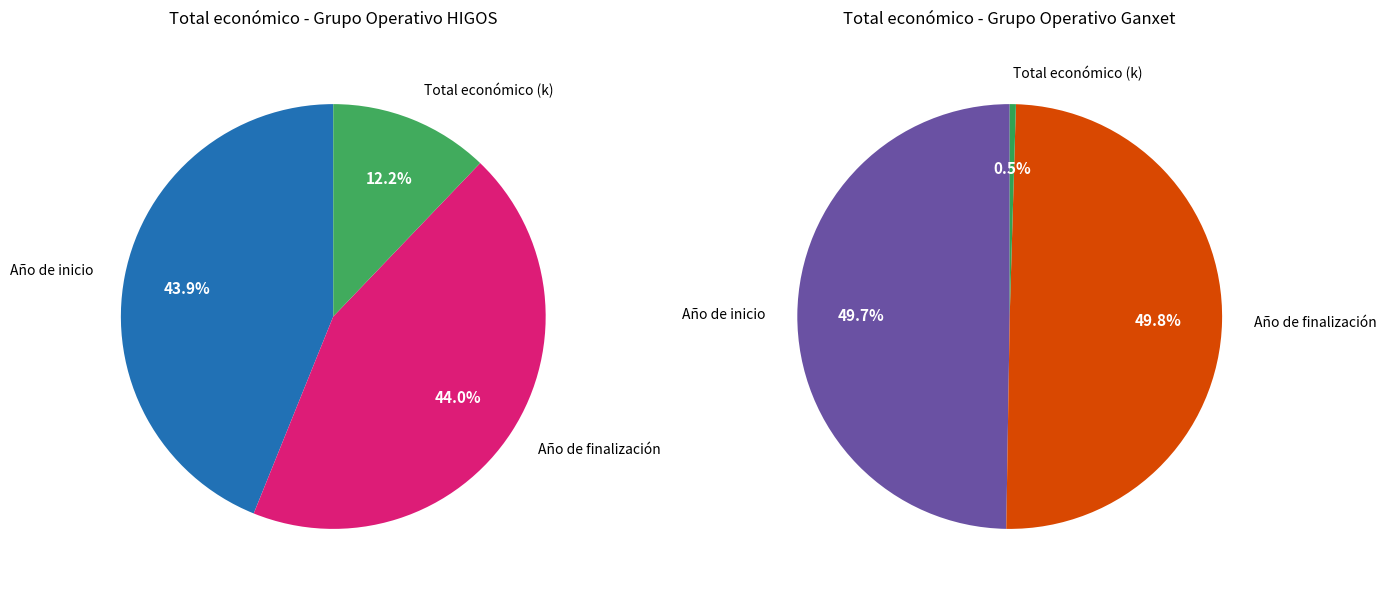

What percentage is the Grupo Operativo HIGOS slice, to the nearest percent?

97%